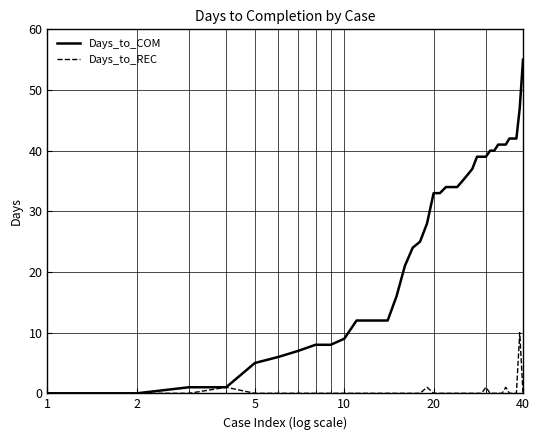

What is the maximum value for Days_to_REC?

10